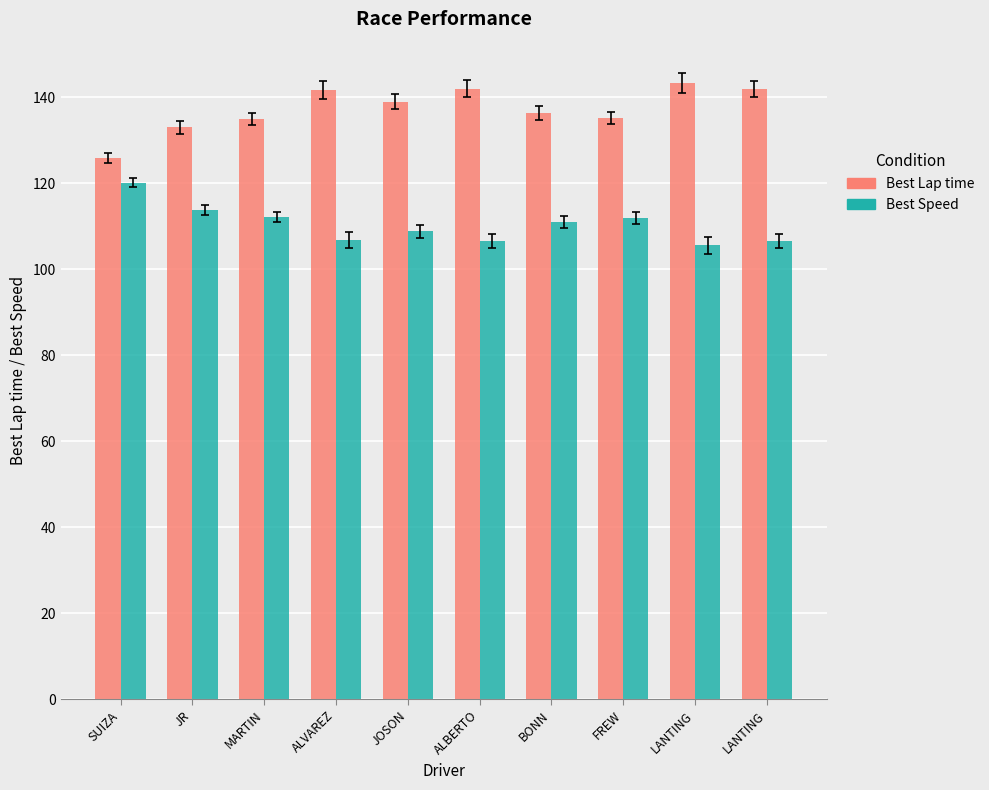

How many series are shown in this chart?

2